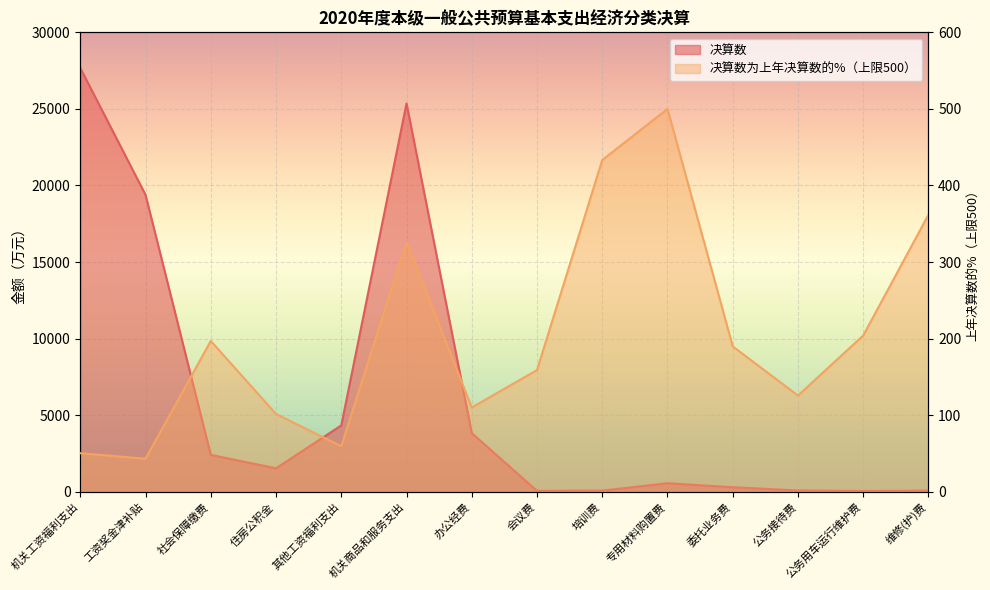

What is the sum of all values?

85748